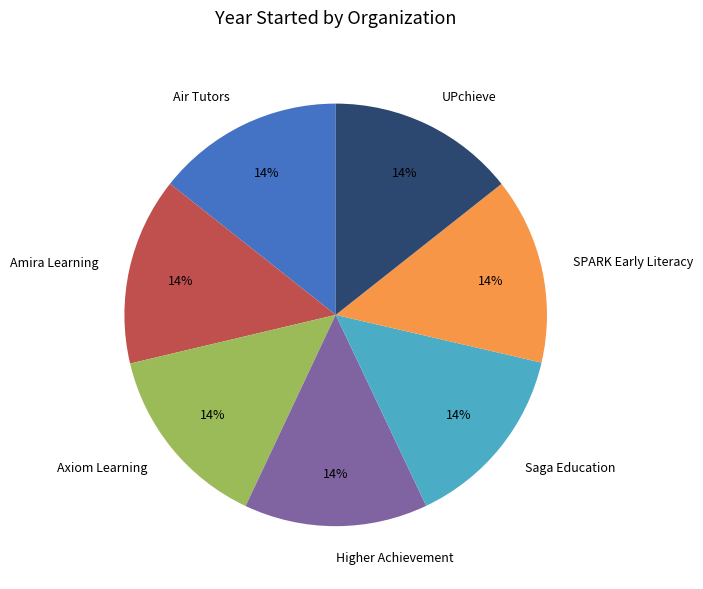

Combined, do Higher Achievement and Axiom Learning account for over 50%?

No